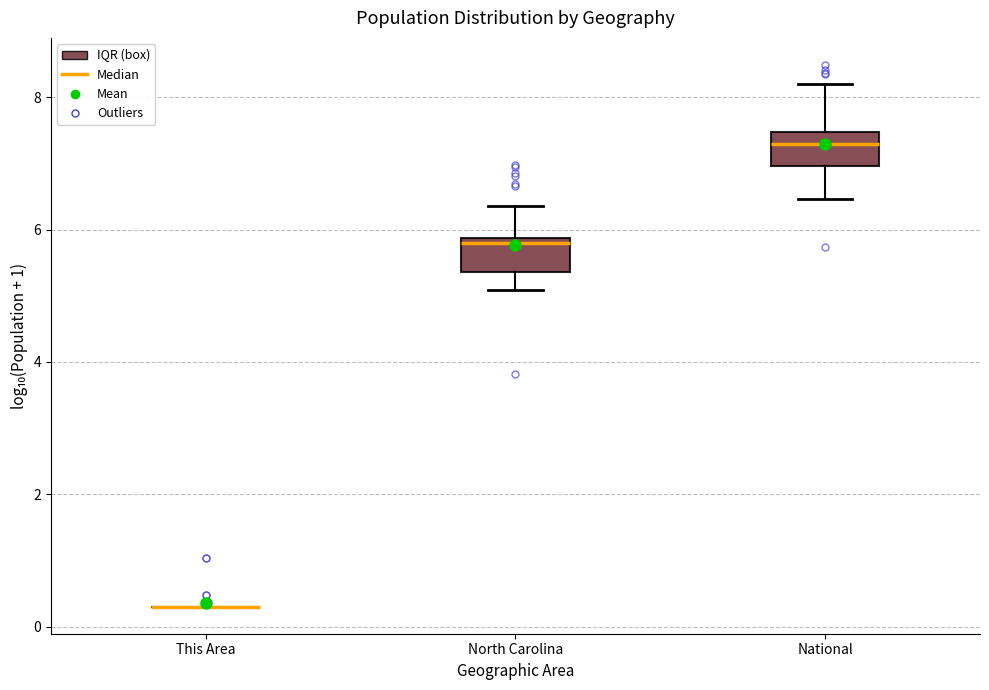

Reading left to right, read every box against the y-axis: the position of its median line, the range the box covers, and the ends of its whiskers. The values are not printed on the chart, so give them approximately, as read against the axis.

This Area: box collapsed to a line at 0.4, whiskers 0.4 to 0.4
North Carolina: median 5.8 (just below the box's upper edge), box 5.4 to 5.8, whiskers 5.0 to 6.4
National: median 7.4 (just below the box's upper edge), box 7.0 to 7.4, whiskers 6.4 to 8.2